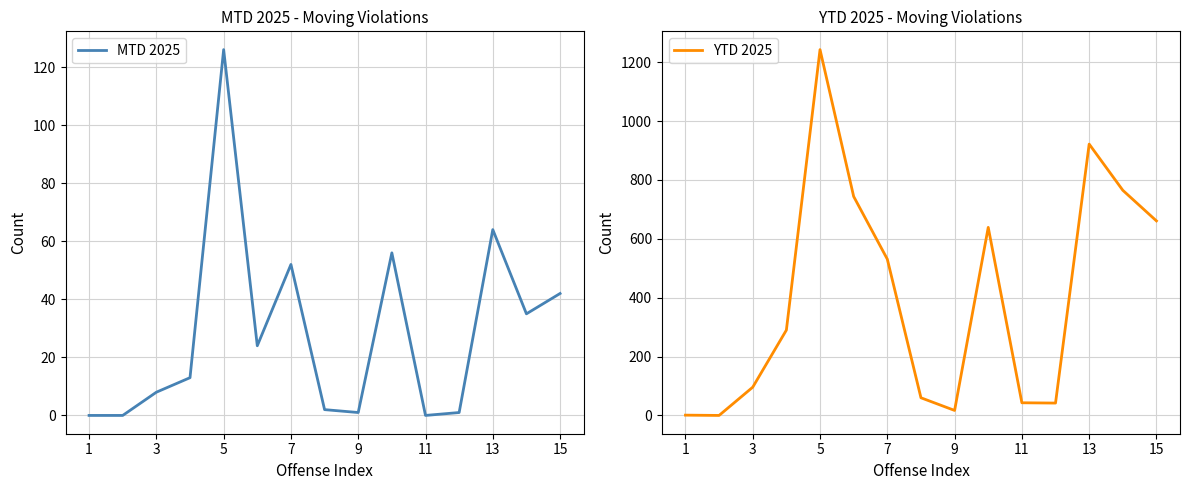

True or false: YTD 2025 and MTD 2025 cross at least once.

False